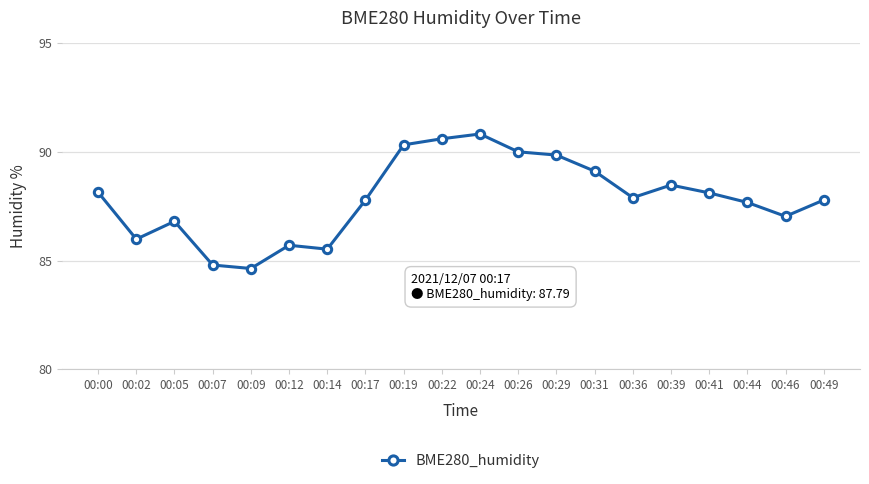

What is the value of the 18th point from the left?

87.7